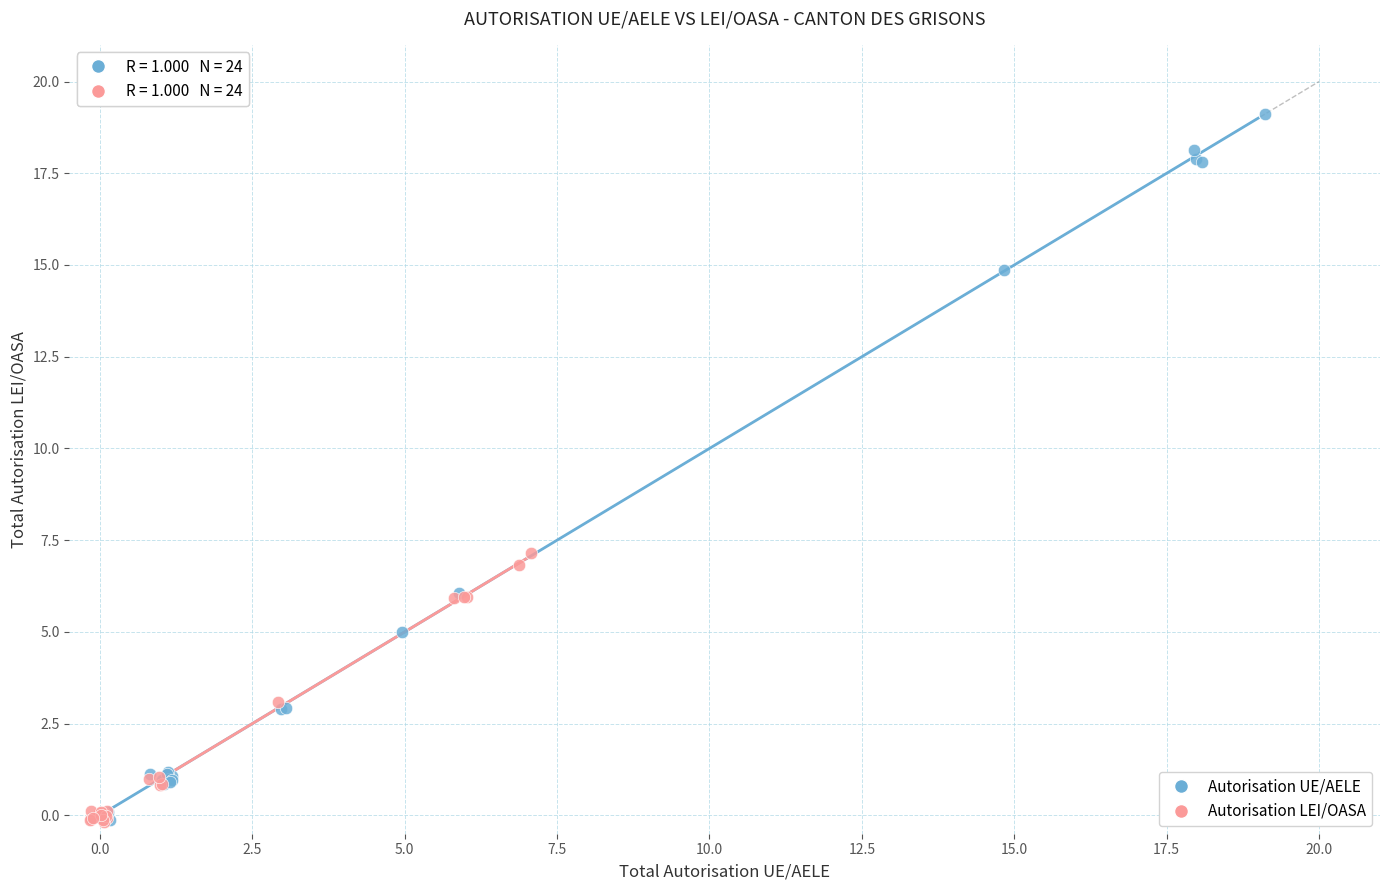

Which series contains the highest Y value?

Autorisation UE/AELE